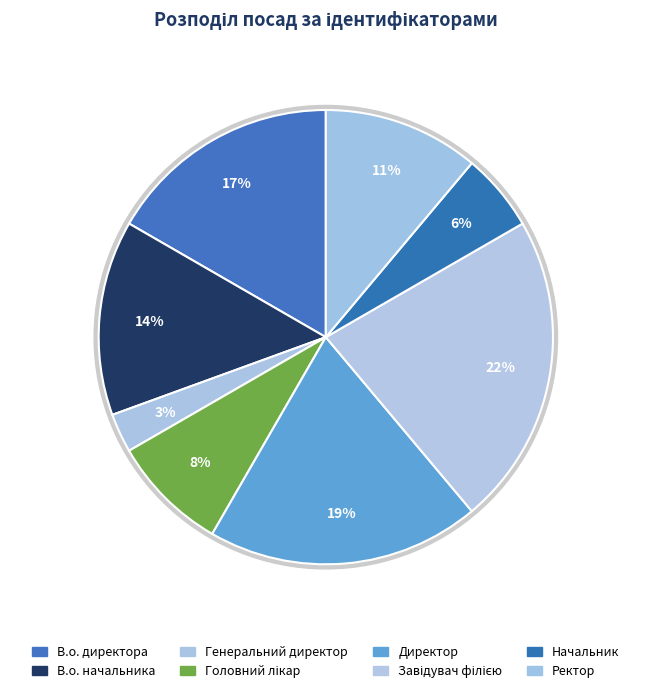

Does Генеральний директор represent more than half of the total?

No